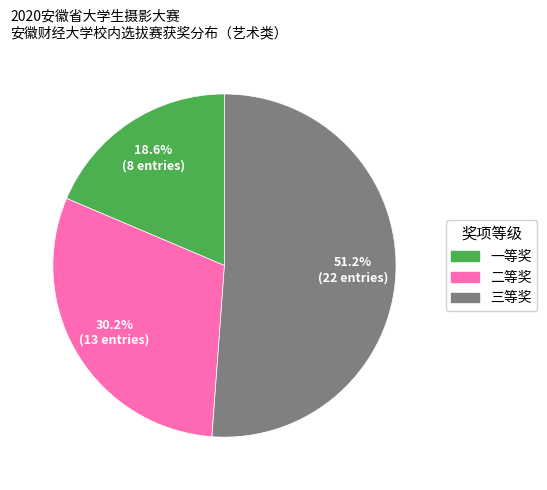

Rank the categories by value from lowest to highest.

一等奖, 二等奖, 三等奖